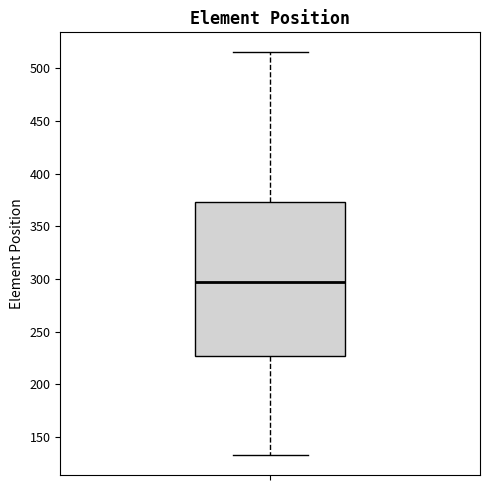

Transcribe this box plot: give where the median line is, the range the box spans, and where the two whiskers end, as read against the y-axis. The values are not printed on the chart, so give them approximately, as read against the axis.

median 295, box 225 to 375, whiskers 135 to 515